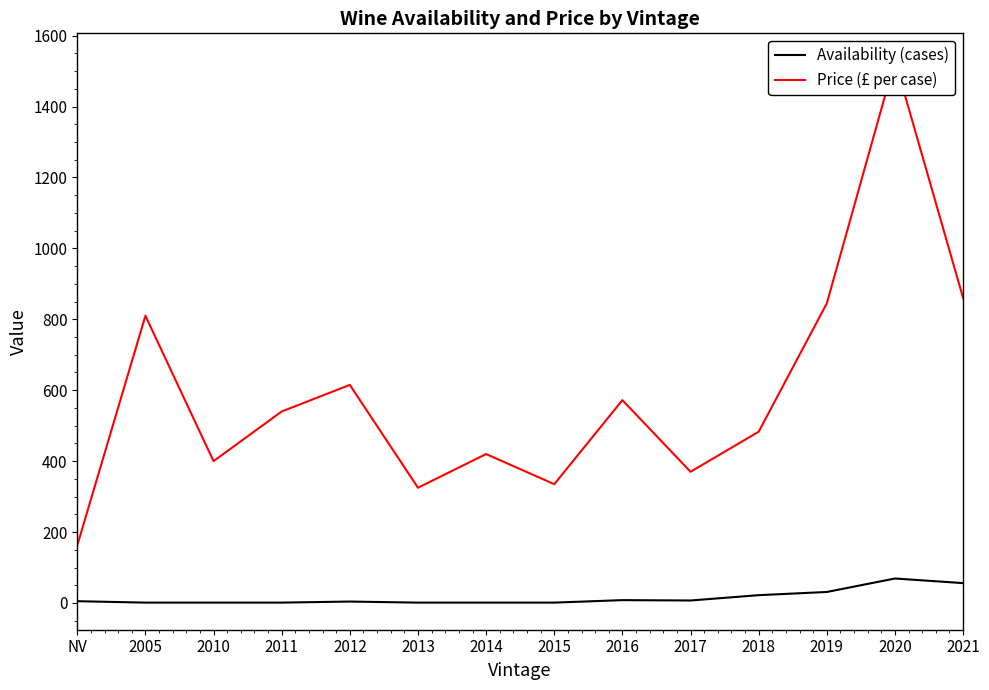

List the series in order of their overall mean, lowest first.

Availability (cases), Price (£ per case)